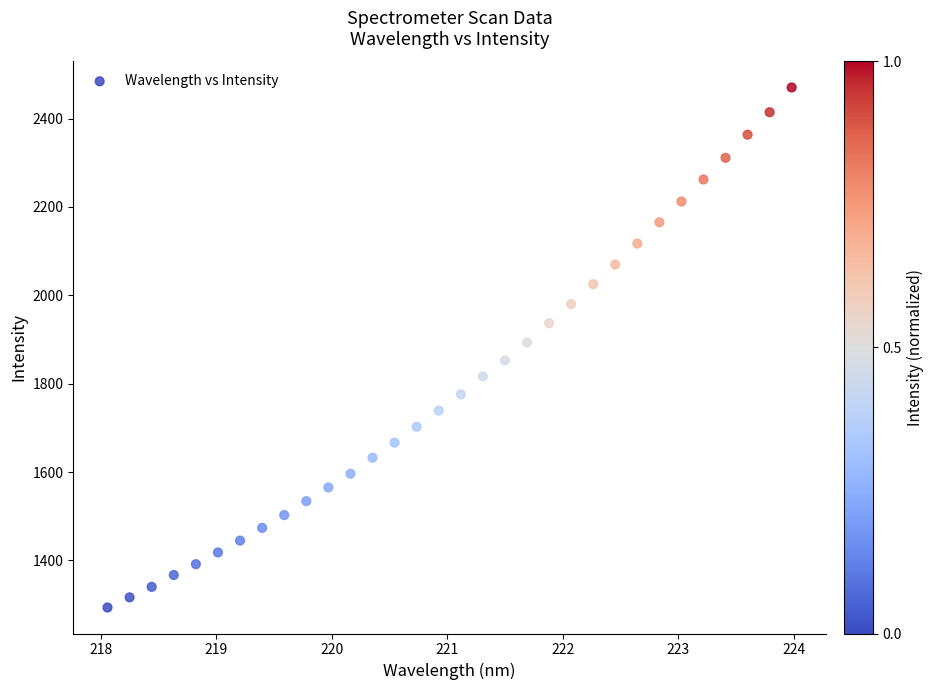

What is the range of Y values (max minus min)?

1177.0